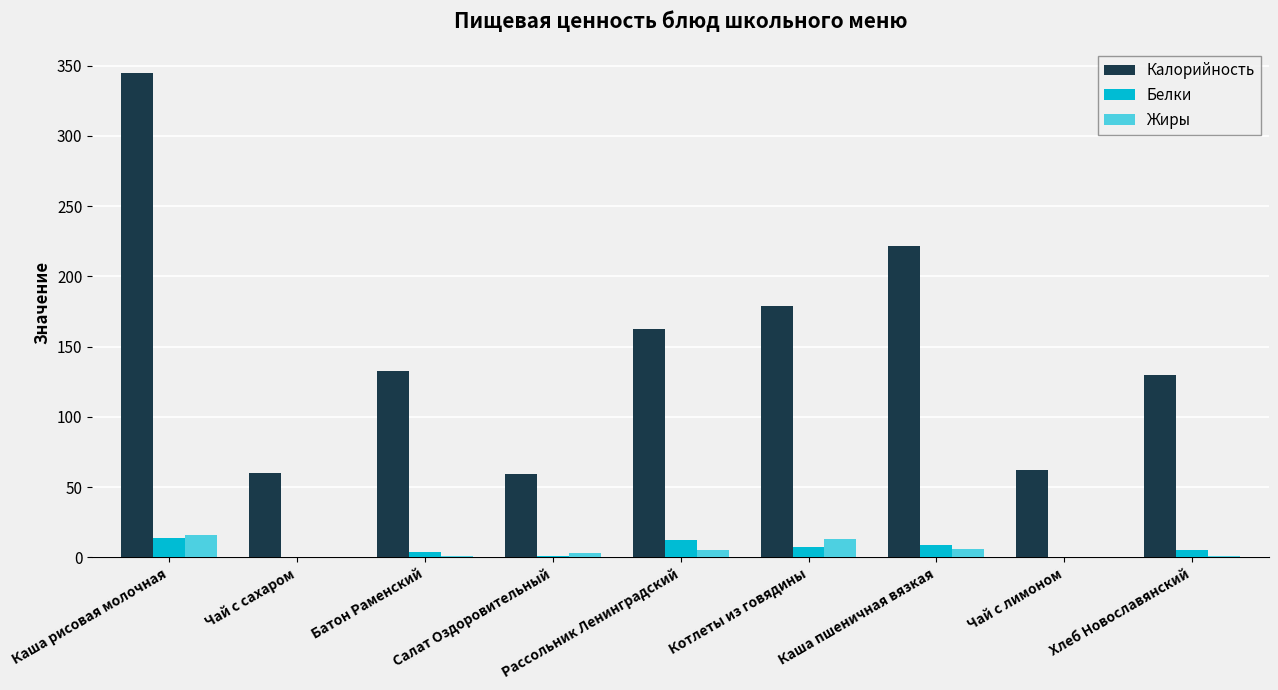

True or false: Калорийность has a value of 40.2 at Чай с лимоном.

False